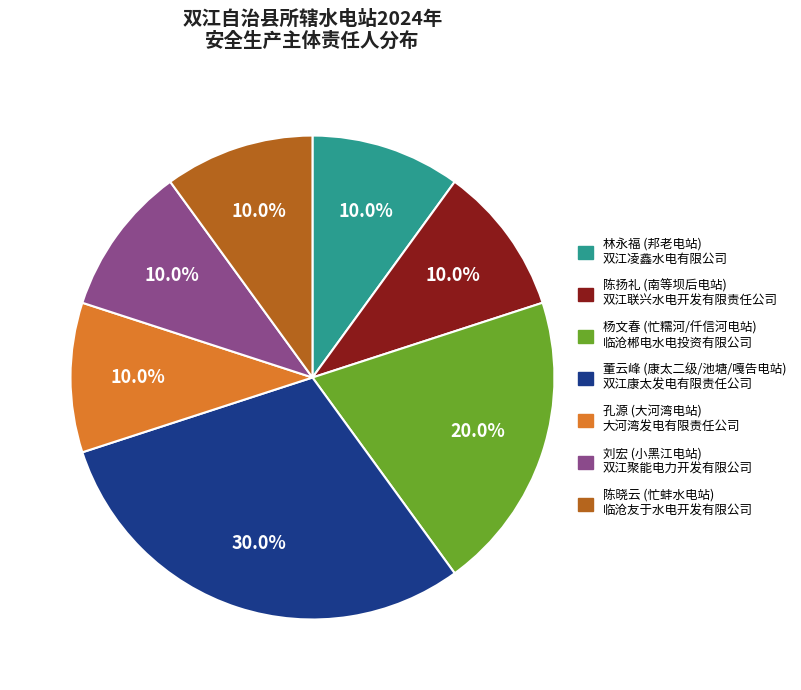

Is there a majority slice in this chart?

No